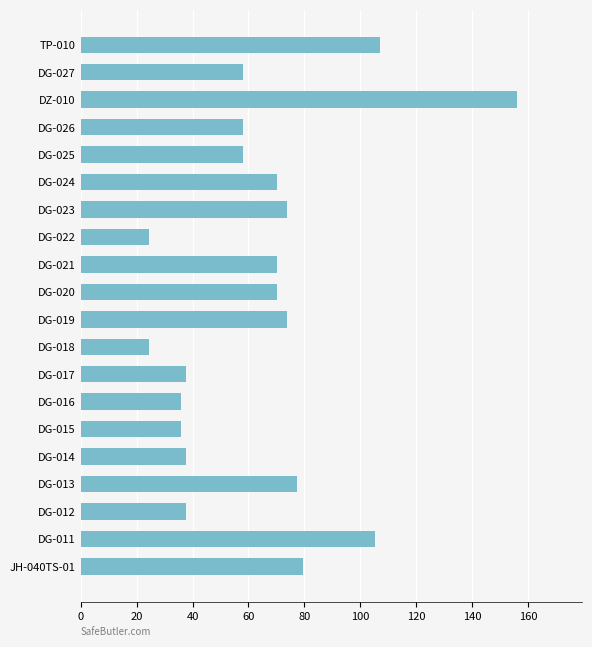

How many bars are there in total?

20